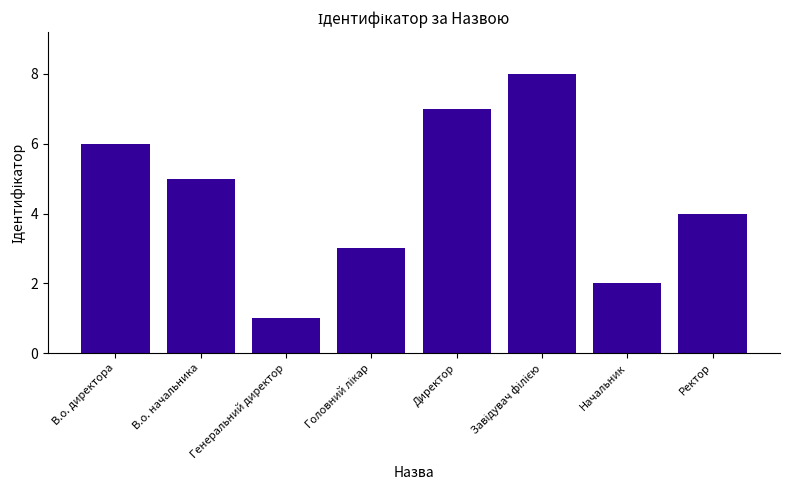

Read the value at В.о. директора.

6